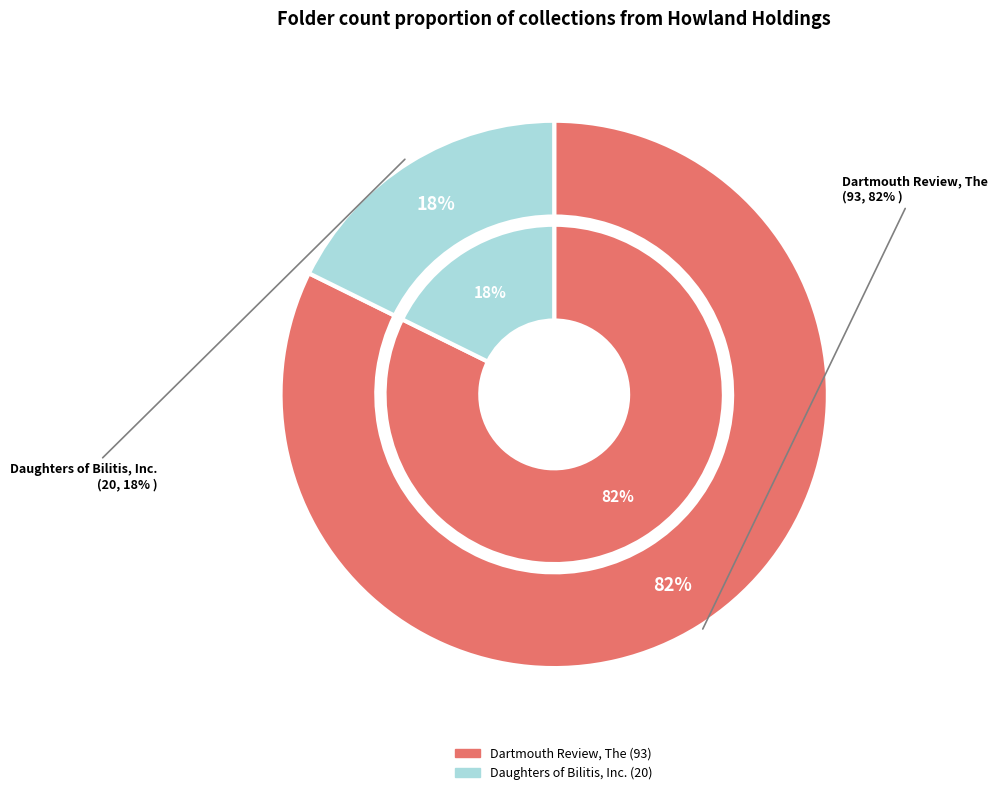

Approximately how many times larger is the value at Daughters of Bilitis, Inc. compared to Dartmouth Review, The?

0.2